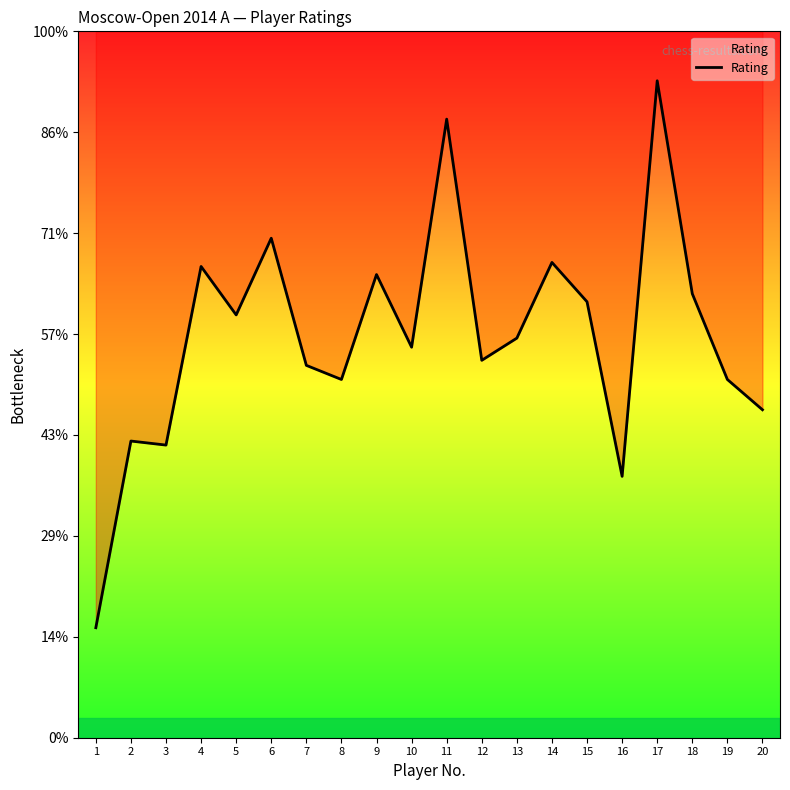

True or false: the data shows 2432 at 15.

True